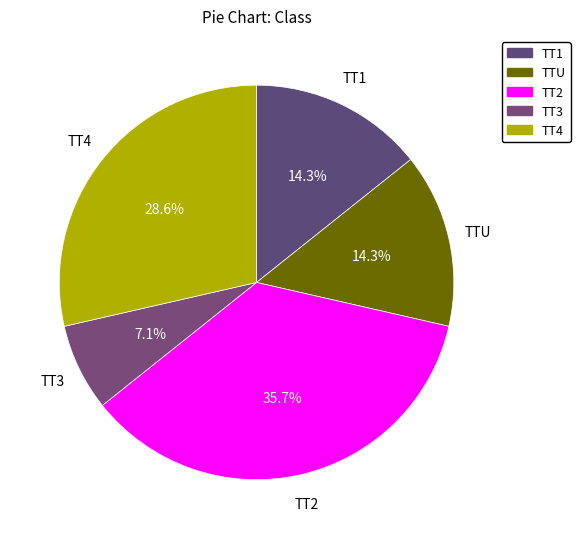

Count the number of slices in the pie.

5